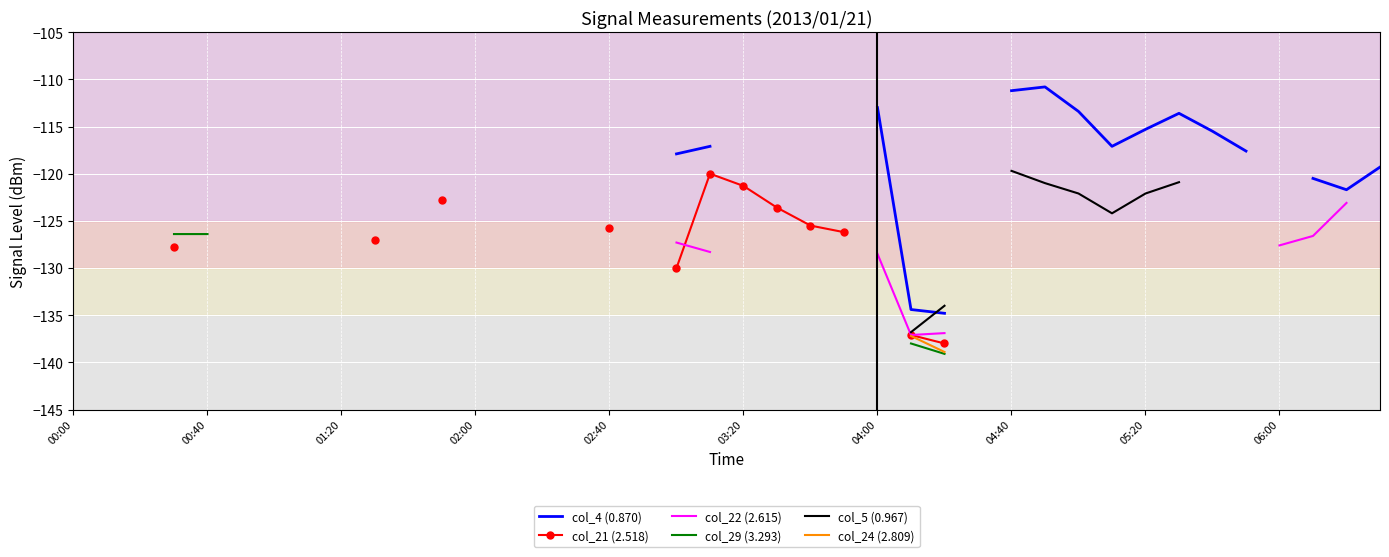

What is the greatest value displayed?

-110.8